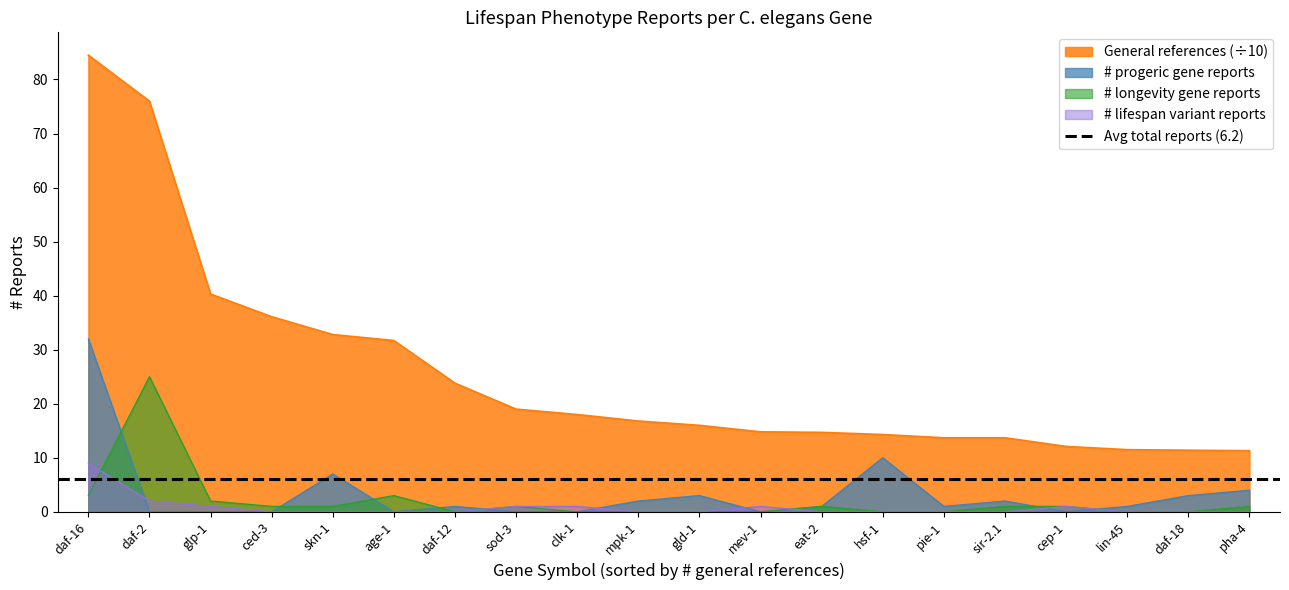

Is it true that # lifespan variant reports equals 0 at glp-1?

False